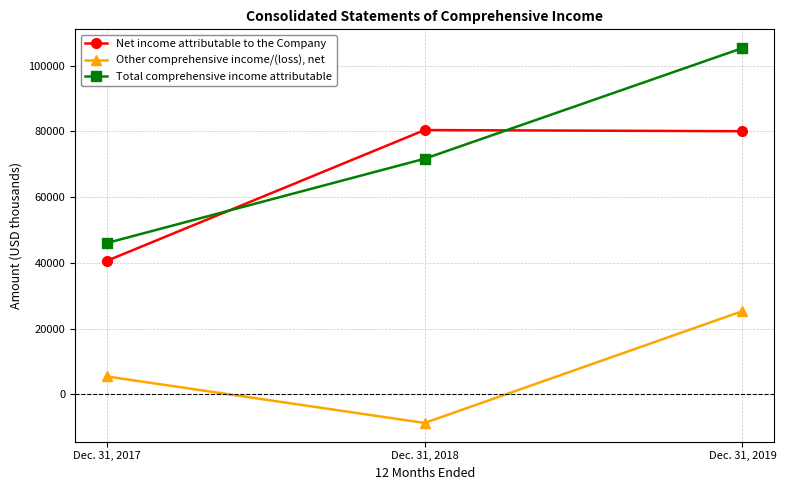

Is this an area chart (filled region under the line)?

No